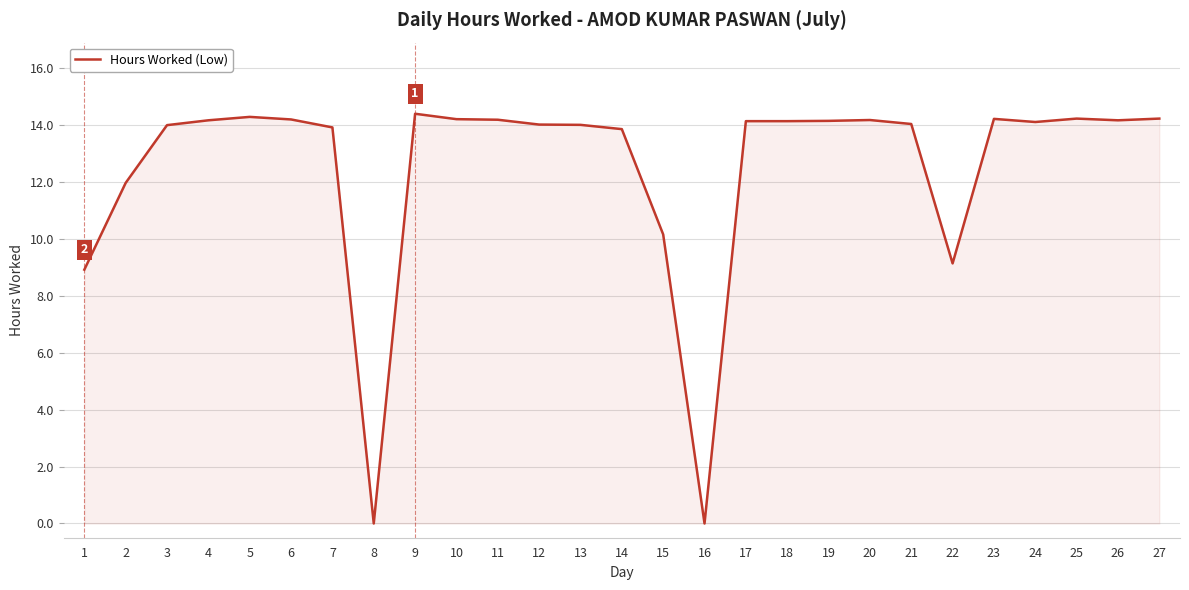

Is it true that the value at 19 is 18.9?

False